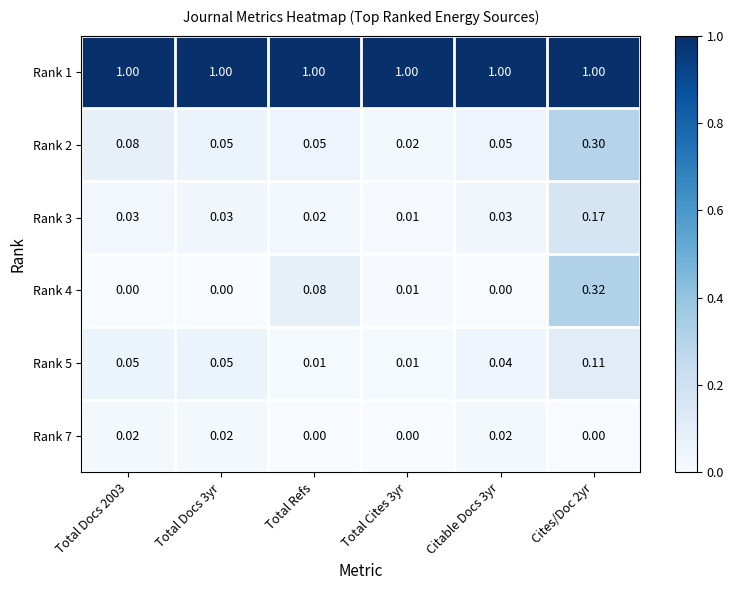

Is the value of Rank 7 at Total Cites 3yr greater than the value of Rank 1 at Citable Docs 3yr?

No